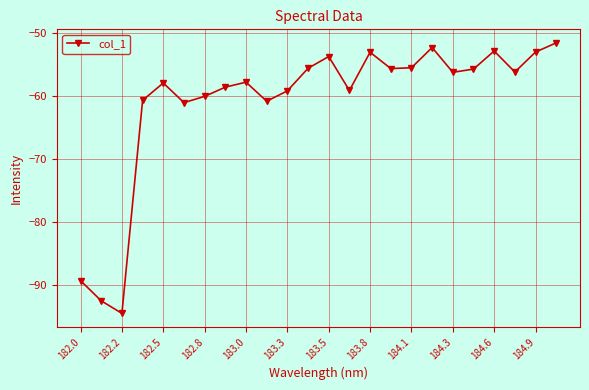

What is the value of the 15th point from the left?

-53.1